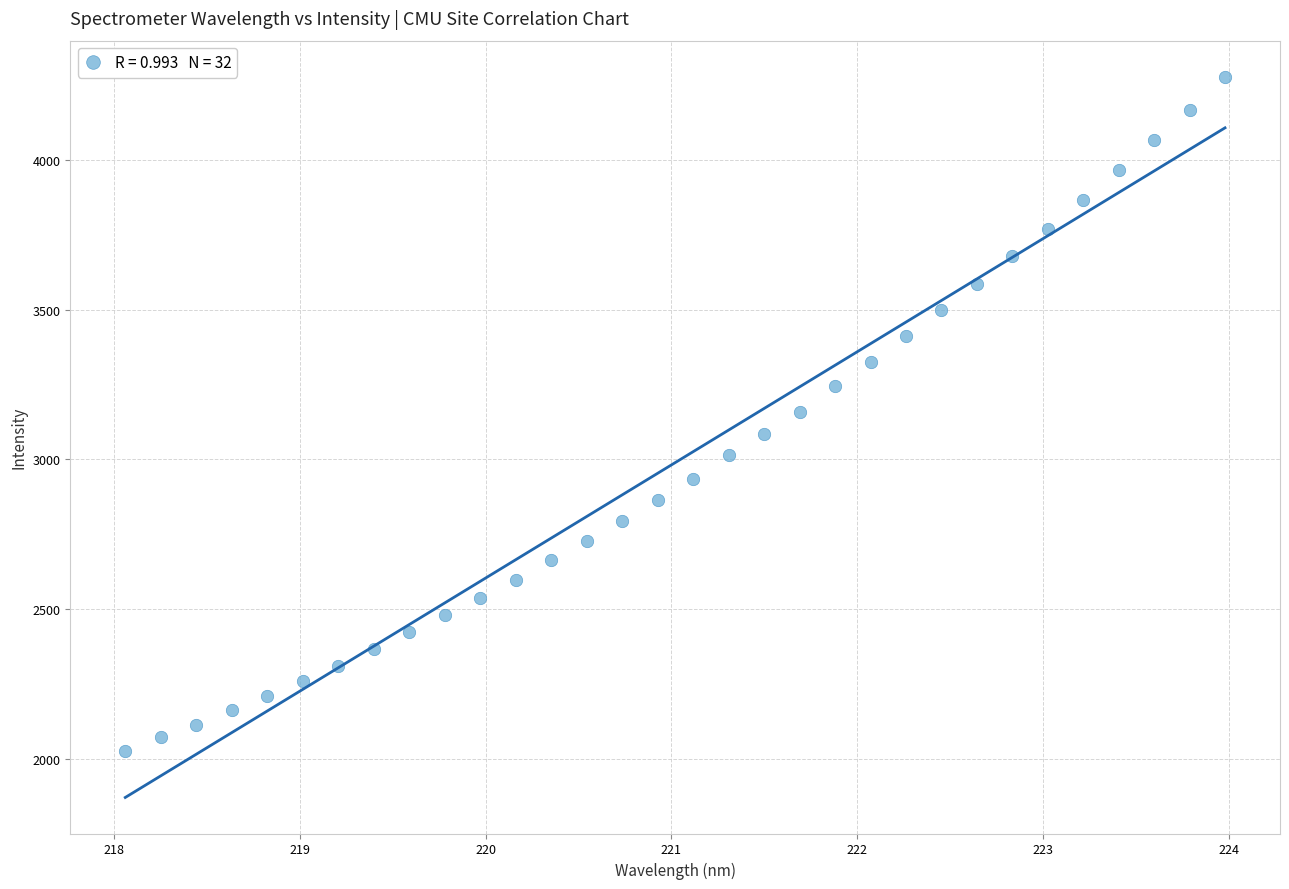

What is the range of Y values (max minus min)?

2255.2